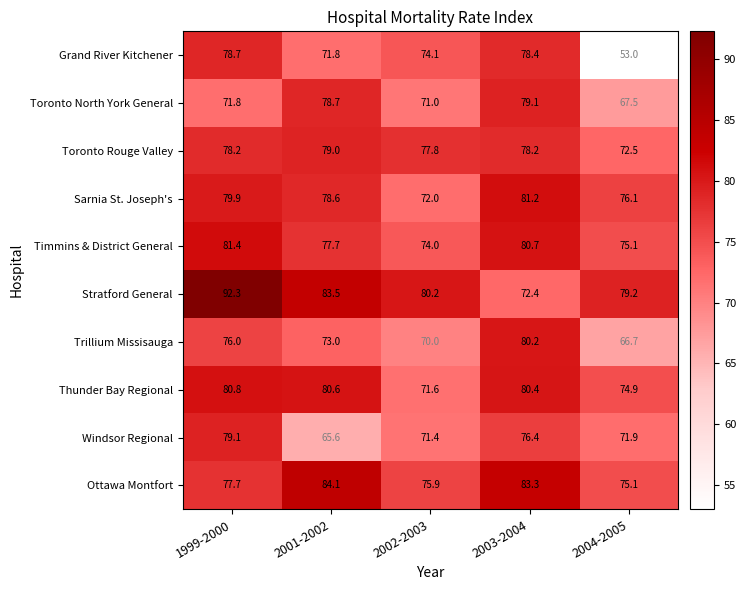

Which series has the largest range (max minus min)?

Grand River Kitchener